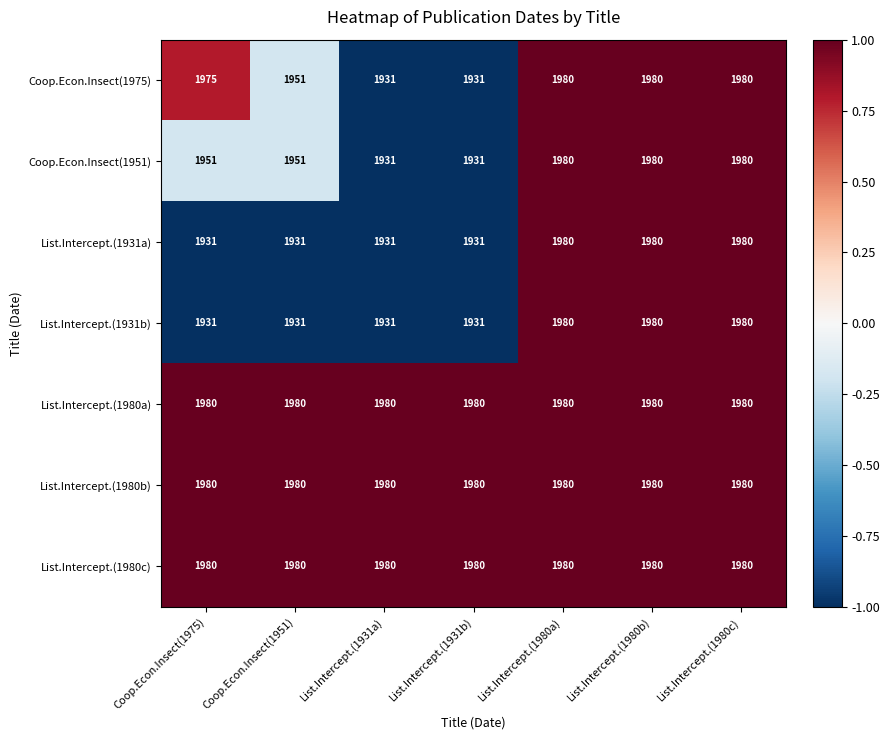

What is the difference between the second highest and second lowest values in the Coop.Econ.Insect(1975) series?

49